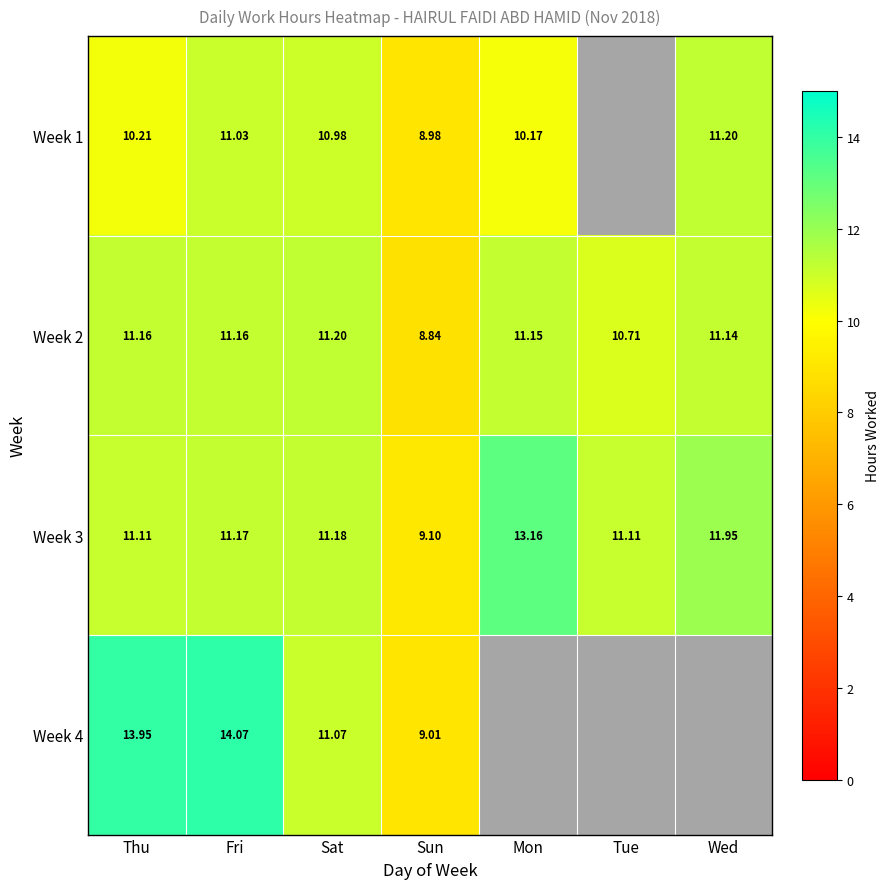

Which category has the lowest value in the Week 2 series?

Sun